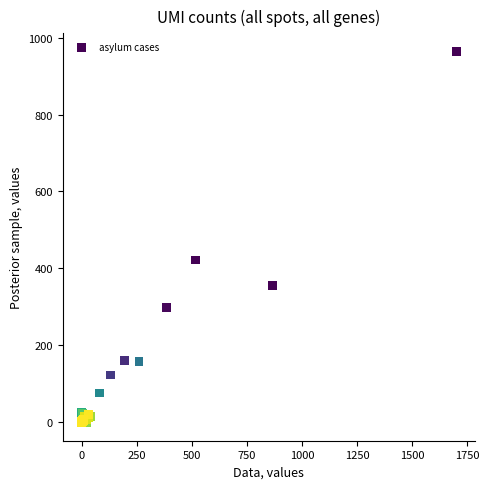

What Y value in the scatter plot is closest to 481?

422